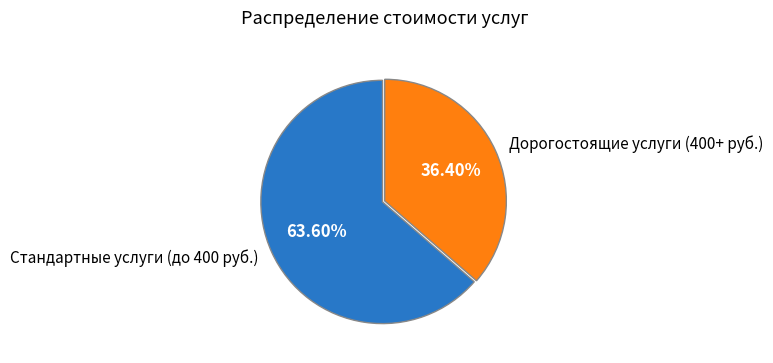

What is the largest slice in the pie chart?

Стандартные услуги (до 400 руб.)